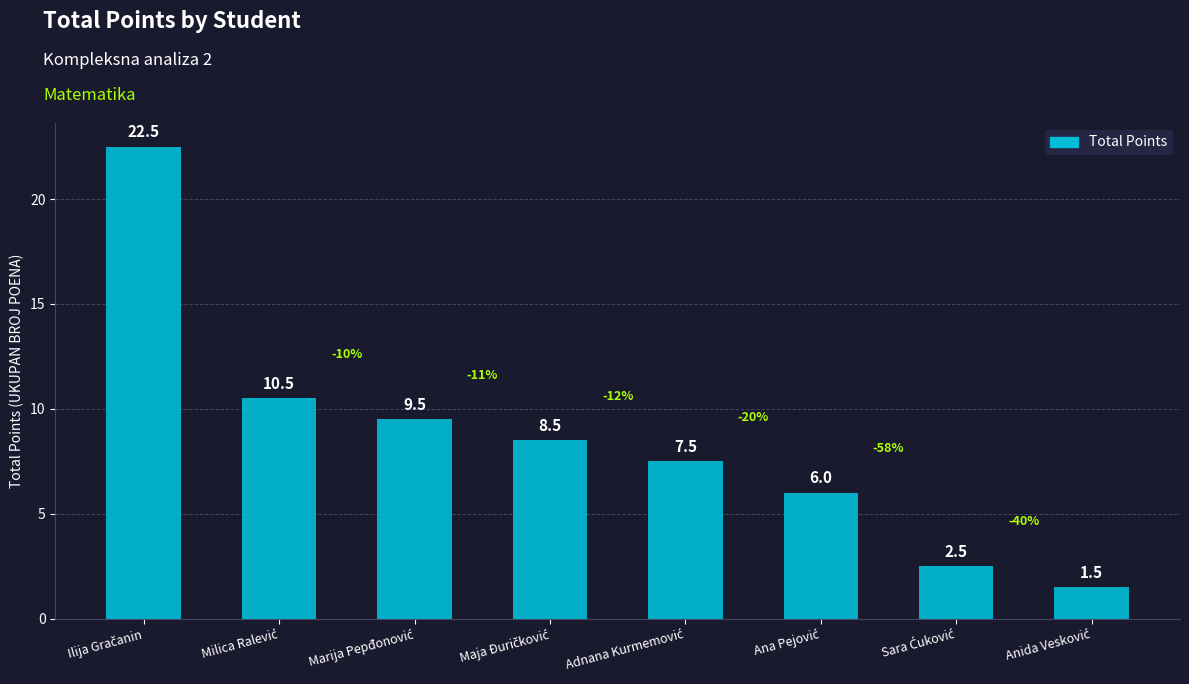

What is the smallest value displayed?

1.5